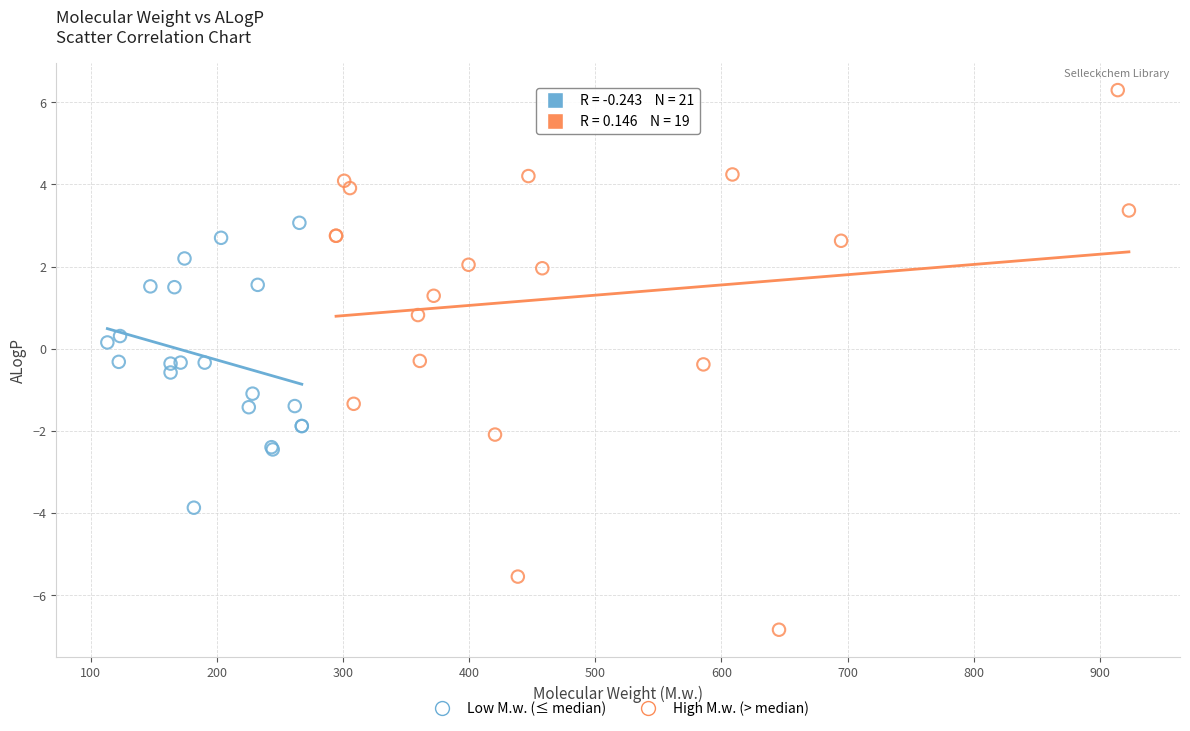

Which series contains the highest Y value?

High M.w. (> median)